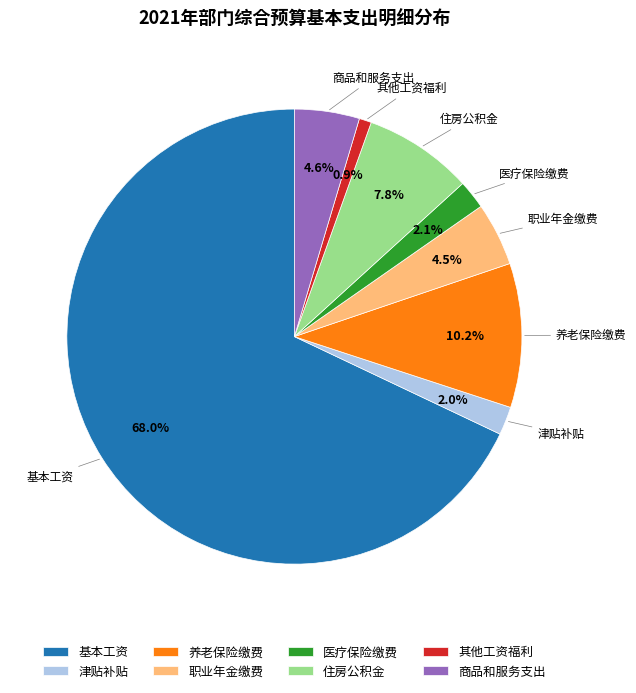

Which category has the biggest portion of the pie?

基本工资